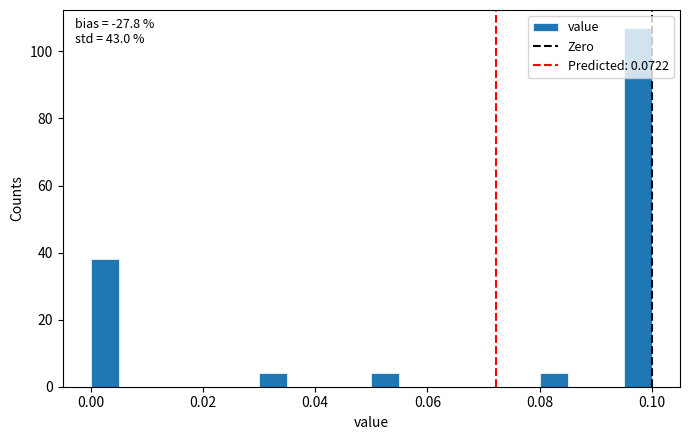

Around what value on the x-axis is the tallest bar? Give the approximate position of its centre, as read against the axis.

0.098